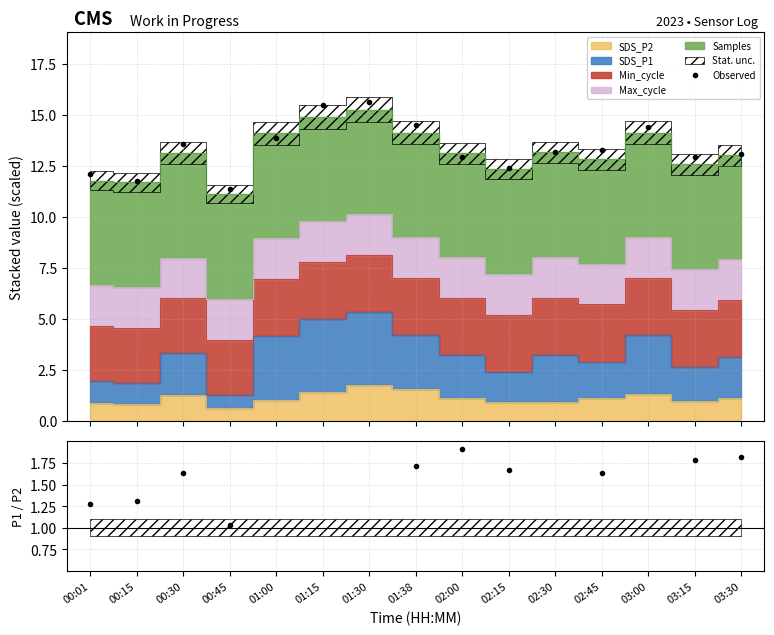

Reading right to left, list all the values displayed in this chart.

Observed: 03:30=13.1	03:15=12.9	03:00=14.4	02:45=13.3	02:30=13.2	02:15=12.4	02:00=13.0	01:38=14.5	01:30=15.6	01:15=15.5	01:00=13.9	00:45=11.4	00:30=13.5	00:15=11.8	00:01=12.1
SDS_P1 / SDS_P2: 03:30=1.8	03:15=1.8	03:00=2.2	02:45=1.6	02:30=2.5	02:15=1.7	02:00=1.9	01:38=1.7	01:30=2.0	01:15=2.5	01:00=3.2	00:45=1.0	00:30=1.6	00:15=1.3	00:01=1.3